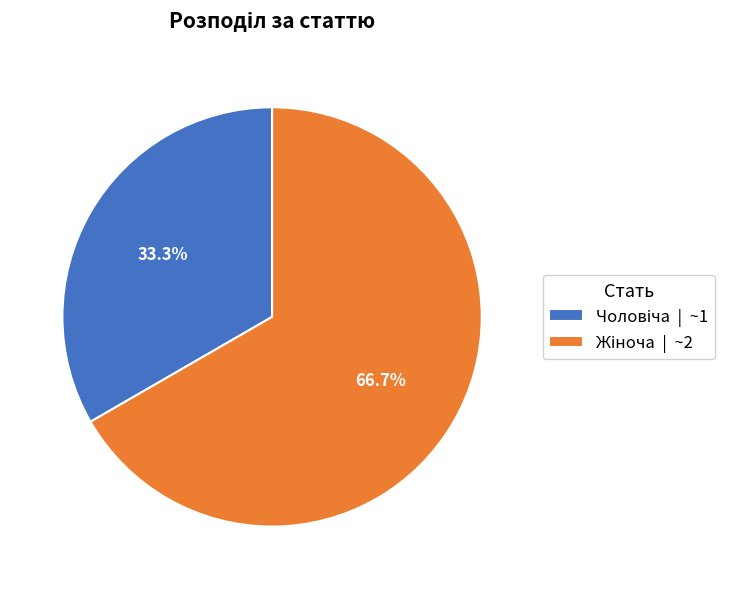

Is there a majority slice in this chart?

Yes